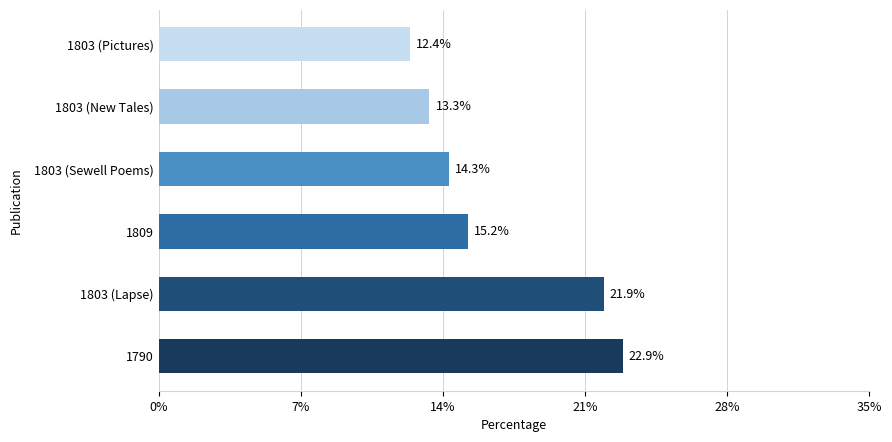

Which label corresponds to the smallest value in the chart?

1803 (Pictures)